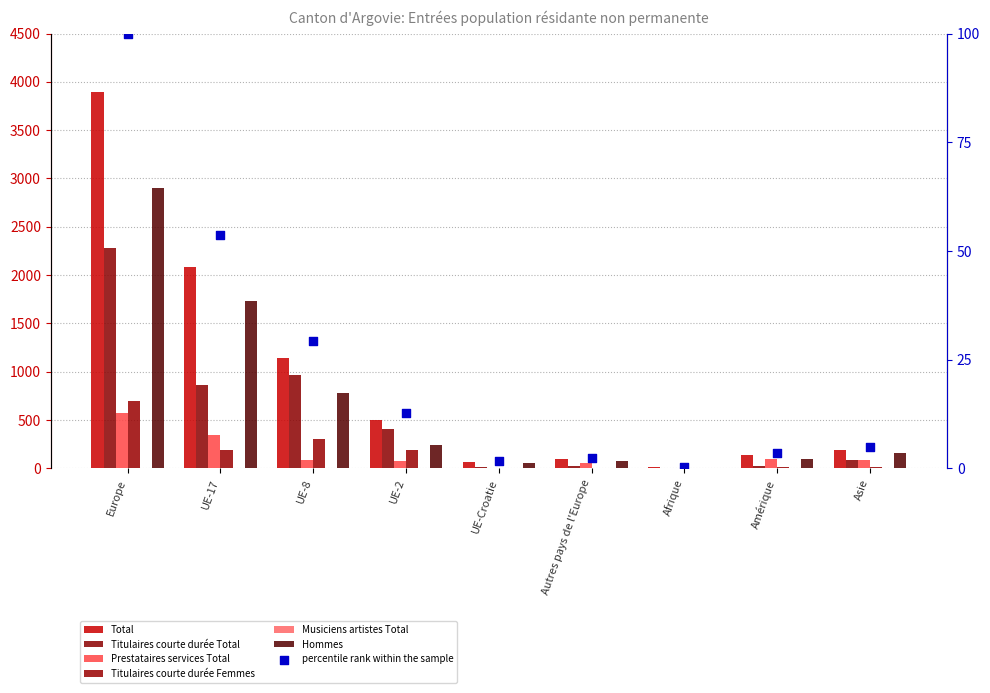

At which category is the sum across all series the highest?

Europe